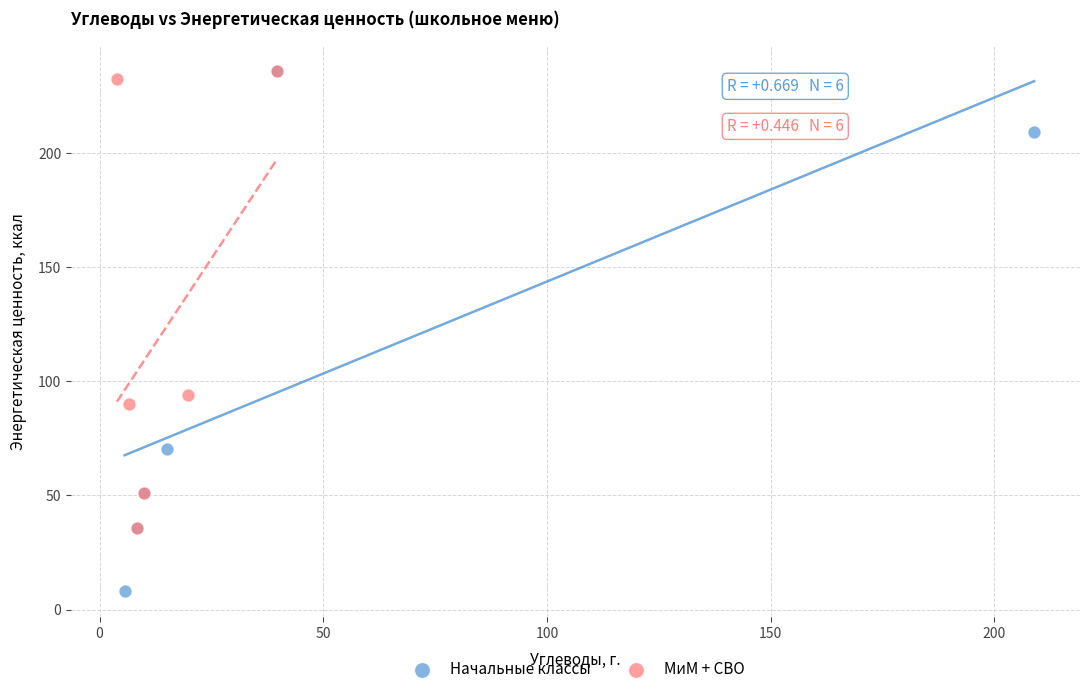

Which series contains the lowest Y value?

Начальные классы